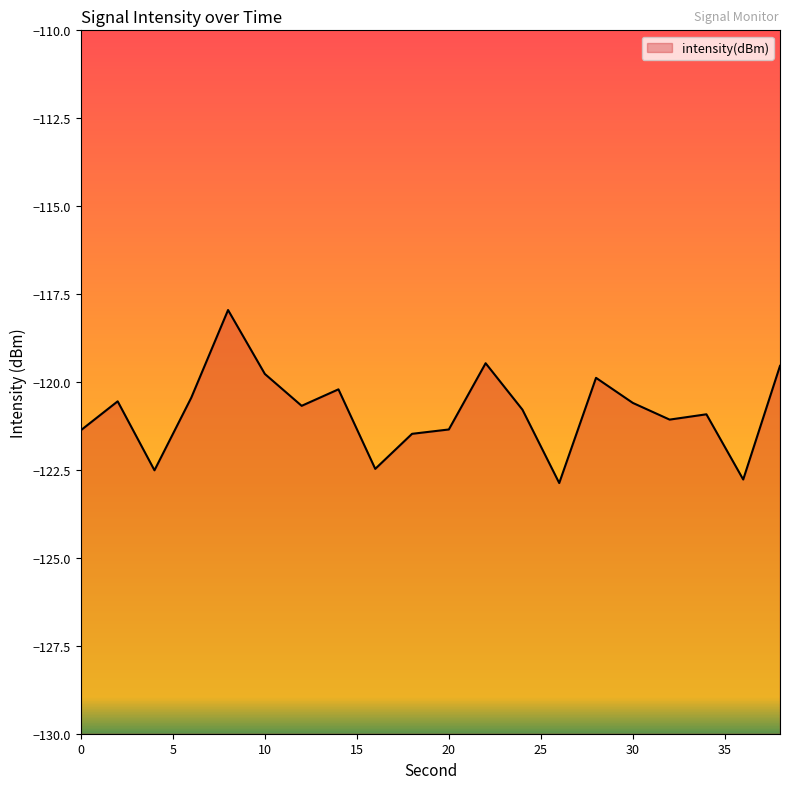

List the labels in order of value, largest first.

8, 22, 38, 10, 28, 14, 6, 2, 30, 12, 24, 34, 32, 20, 0, 18, 16, 4, 36, 26